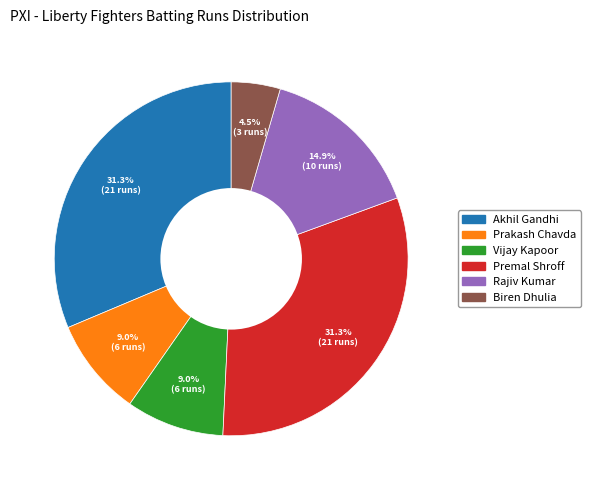

Is there any slice that represents more than half of the pie?

No